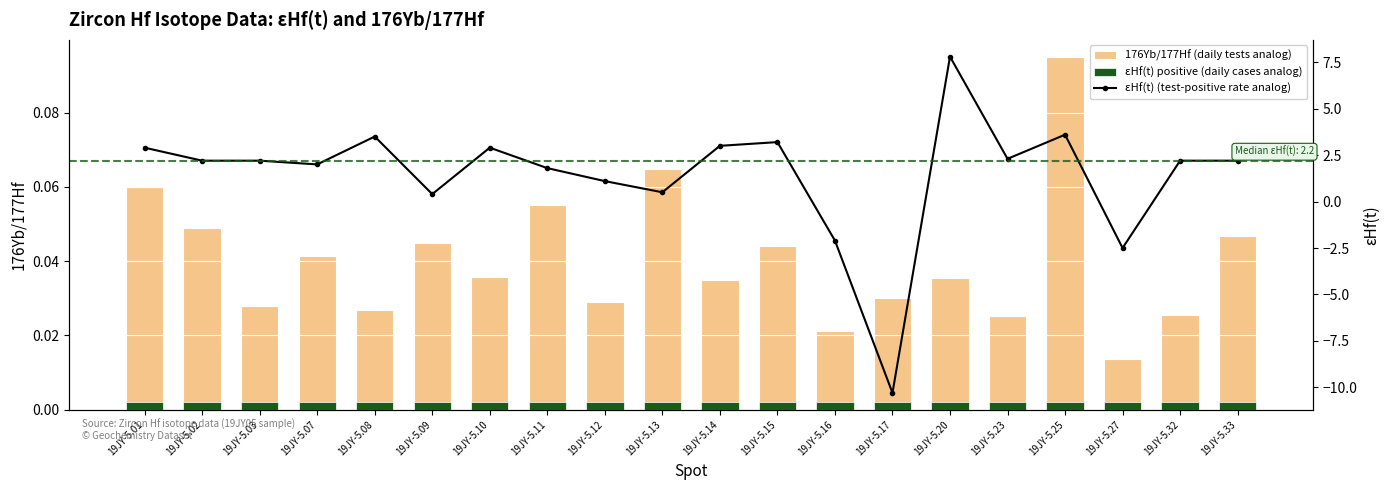

How many 176Yb/177Hf (daily tests analog) values are between 0 and 1?

20